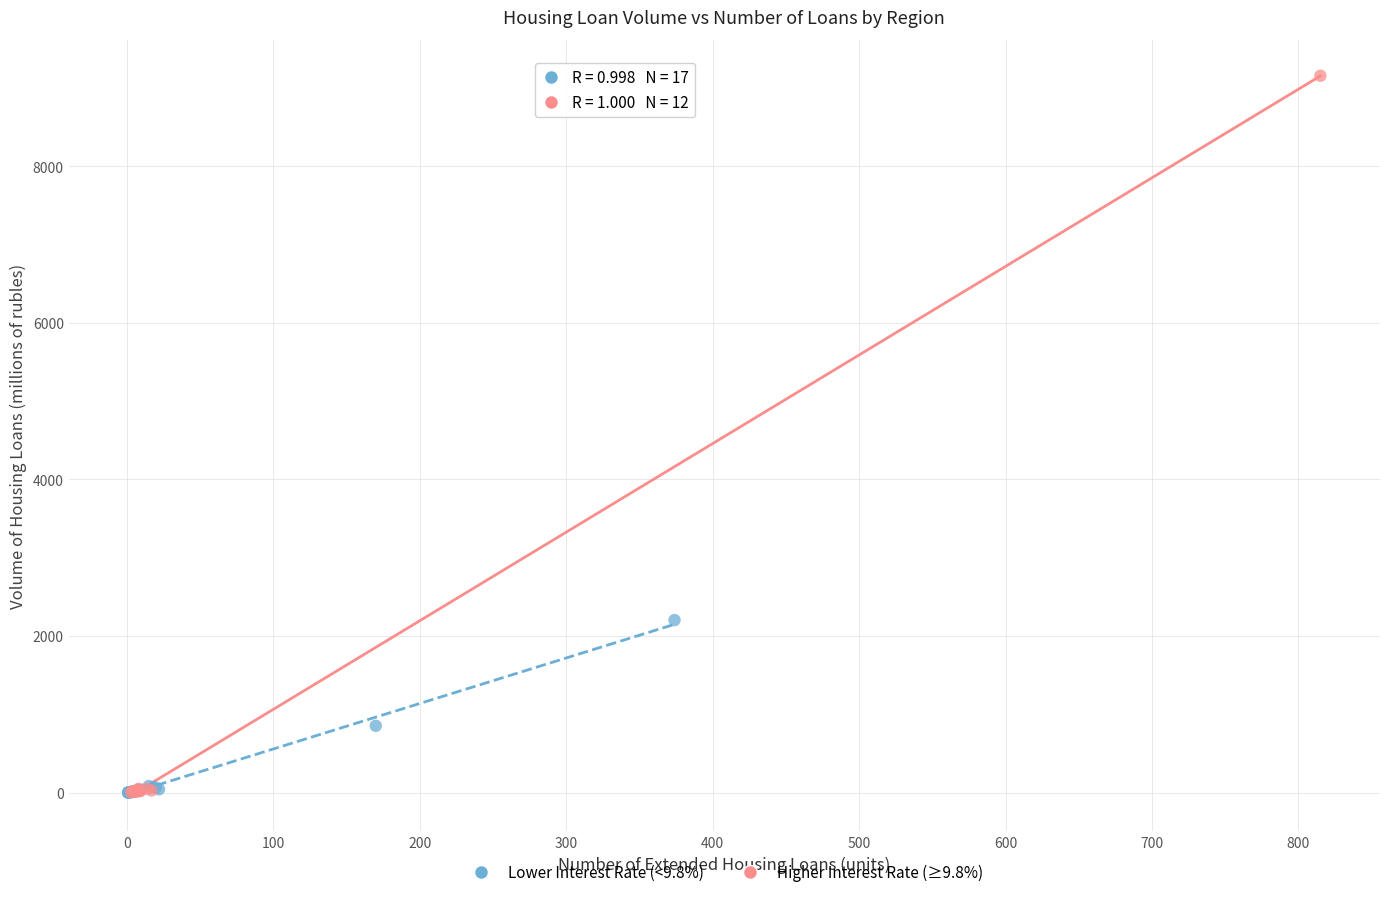

Which series reaches the maximum Y coordinate?

Higher Interest Rate (≥9.8%)